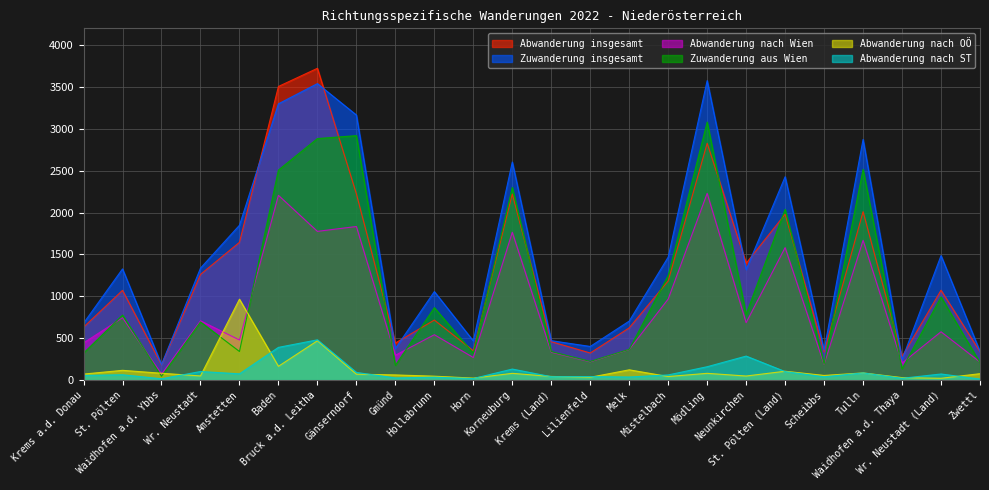

True or false: Zuwanderung aus Wien and Zuwanderung insgesamt intersect in this chart.

False